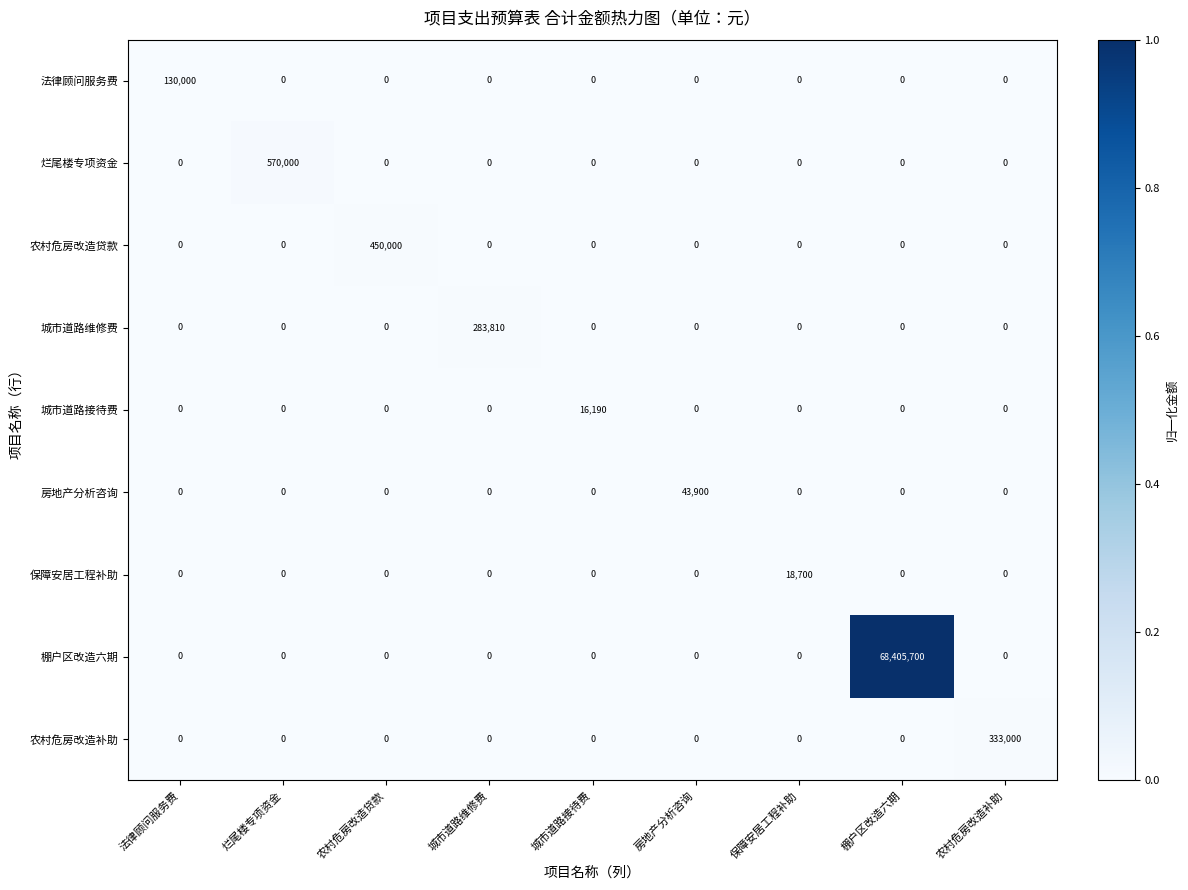

Which series has the widest spread of values?

棚户区改造六期